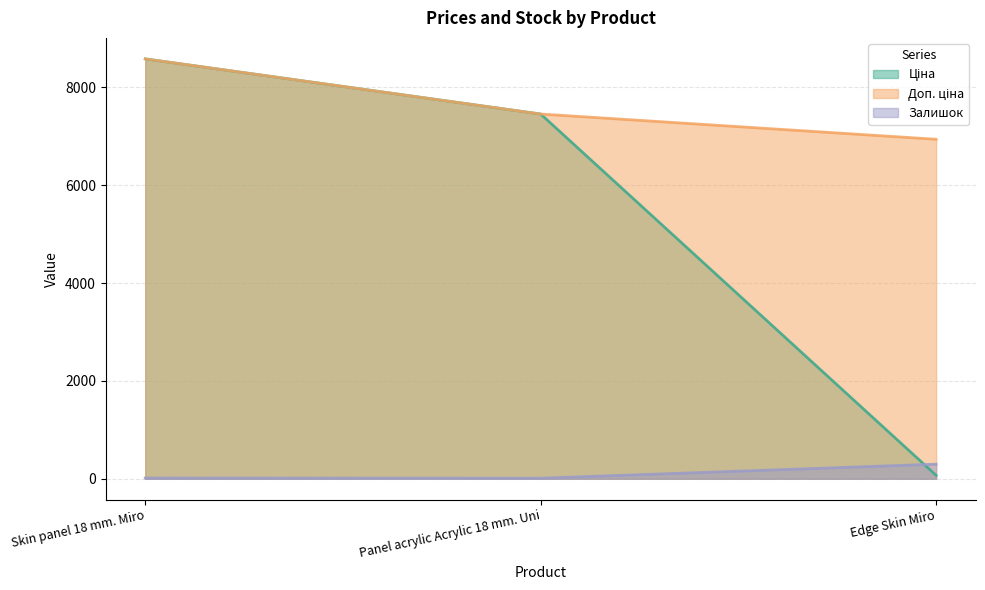

What is the value of the Залишок point at the 1st from the left?

15.0